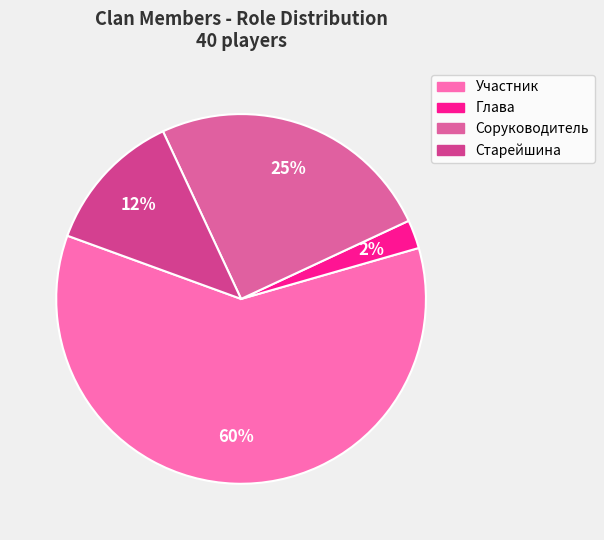

Is there a majority slice in this chart?

Yes